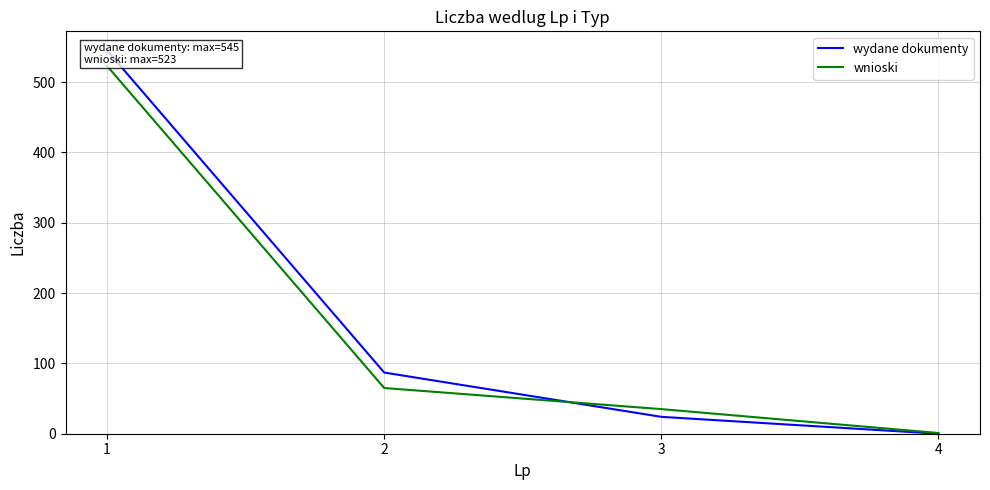

The wnioski series shows 1 at 4. True or false?

True